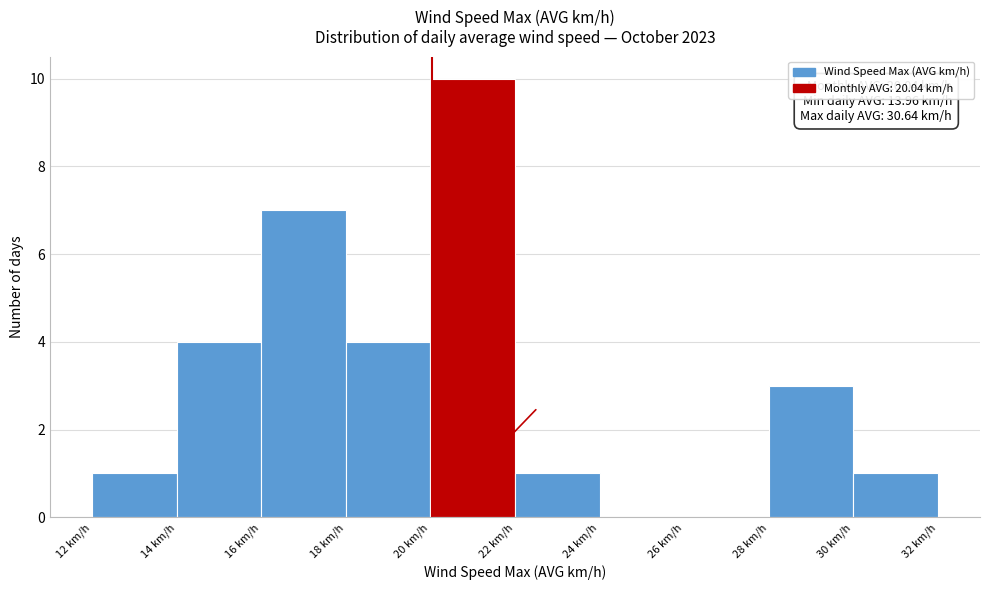

Which range on the x-axis has the tallest bar?

20 to 22